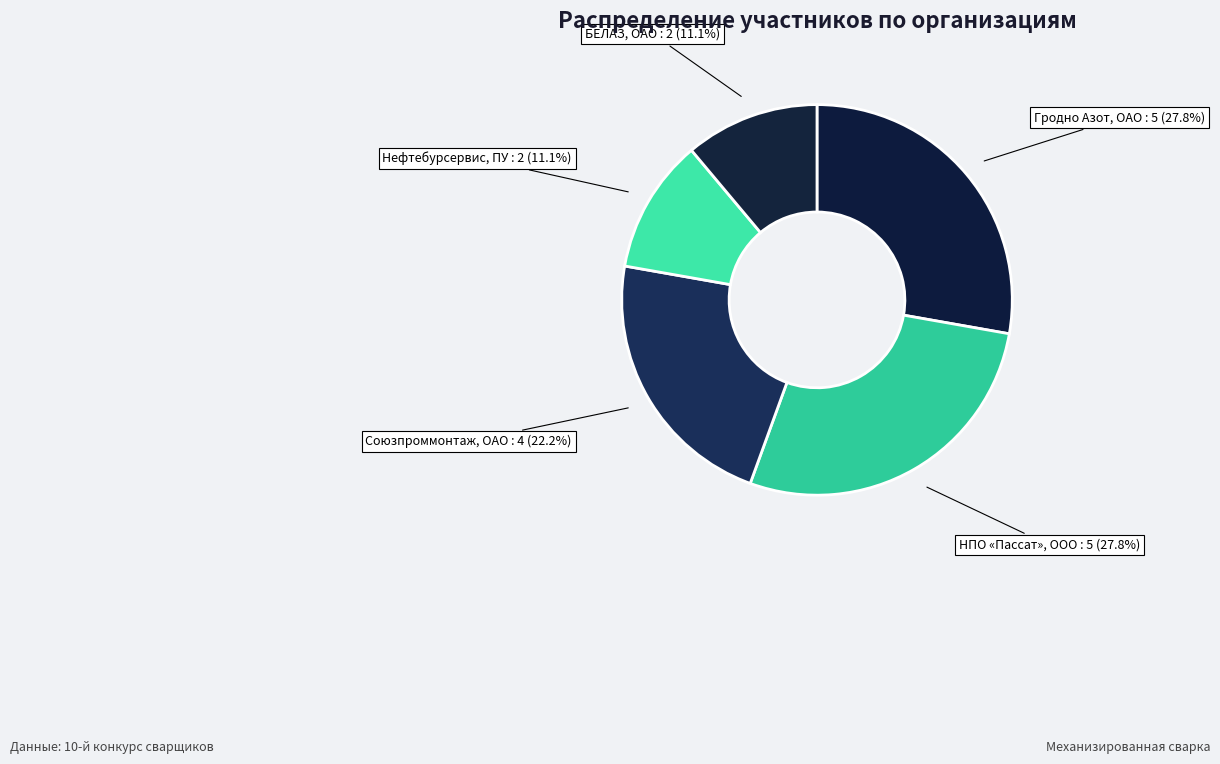

Between Гродно Азот, ОАО and Нефтебурсервис, ПУ, which is larger?

Гродно Азот, ОАО